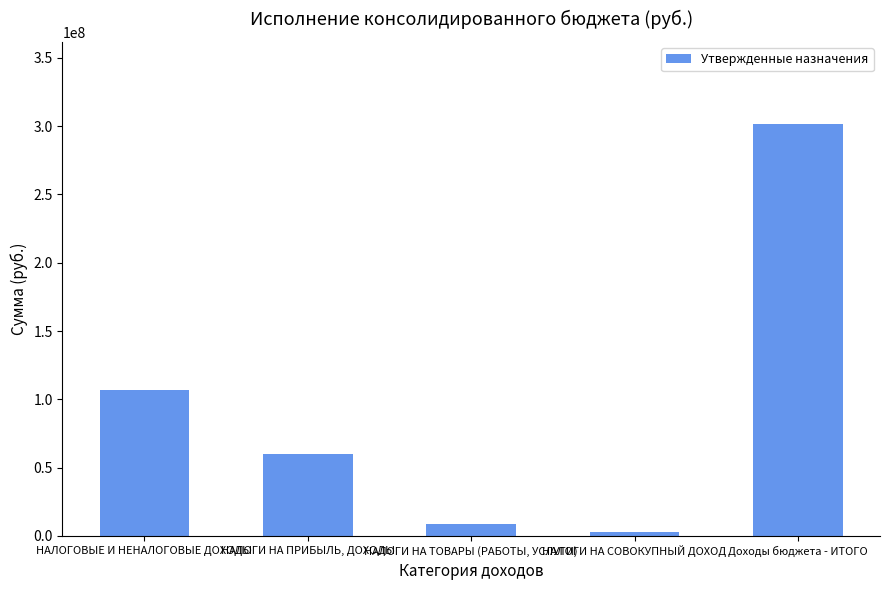

Read the value at НАЛОГИ НА СОВОКУПНЫЙ ДОХОД.

2985000.0